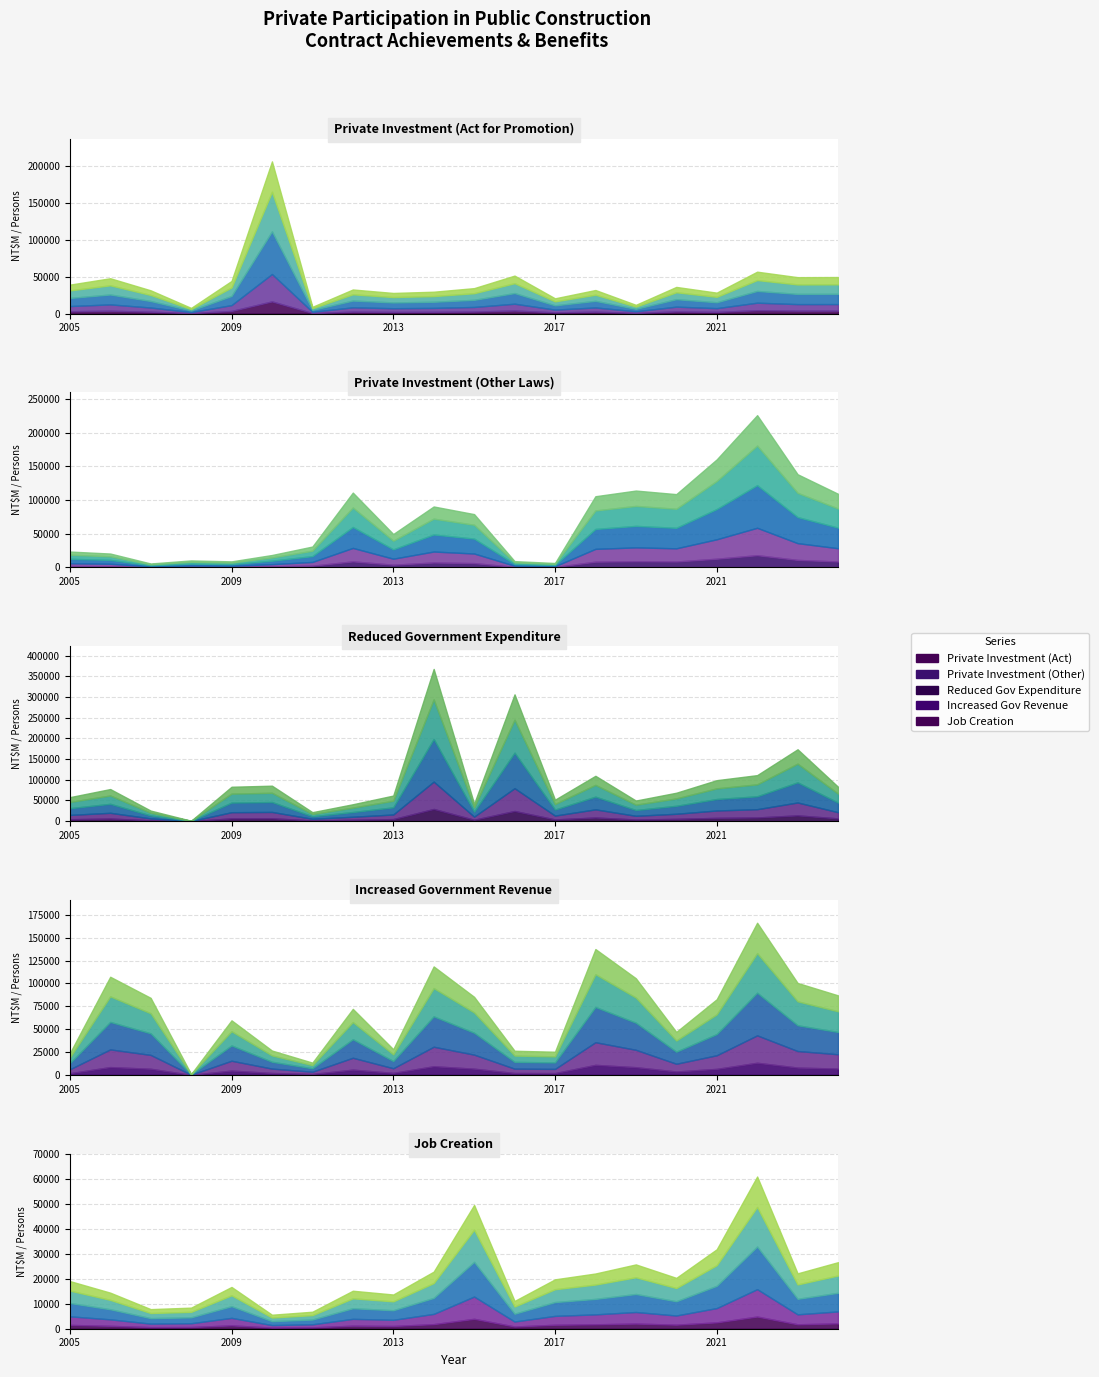

How many data points does each series have?

20